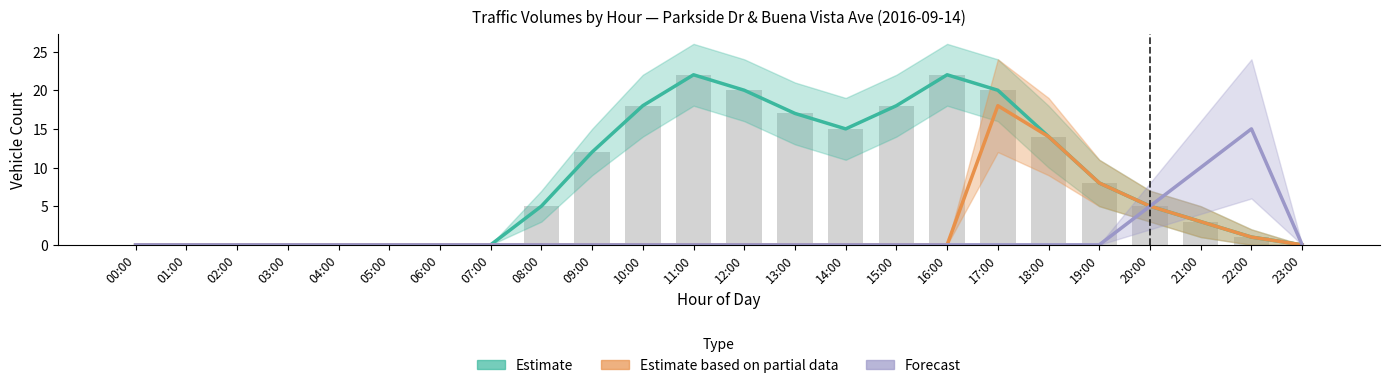

How many values in Estimate are above zero?

15